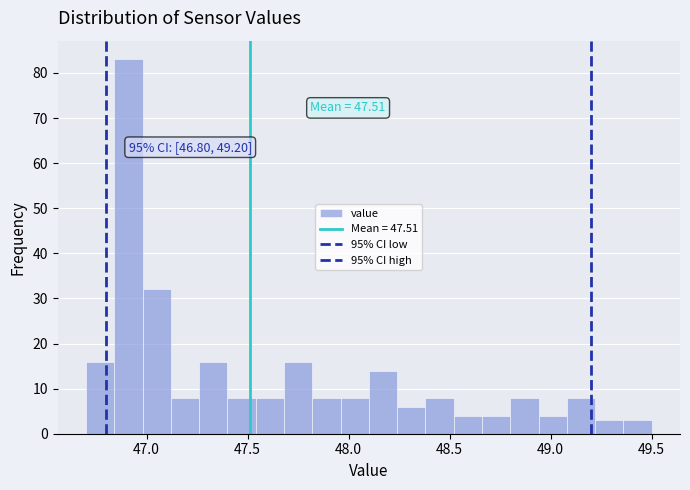

Around what value on the x-axis is the tallest bar? Give the approximate position of its centre, as read against the axis.

46.90